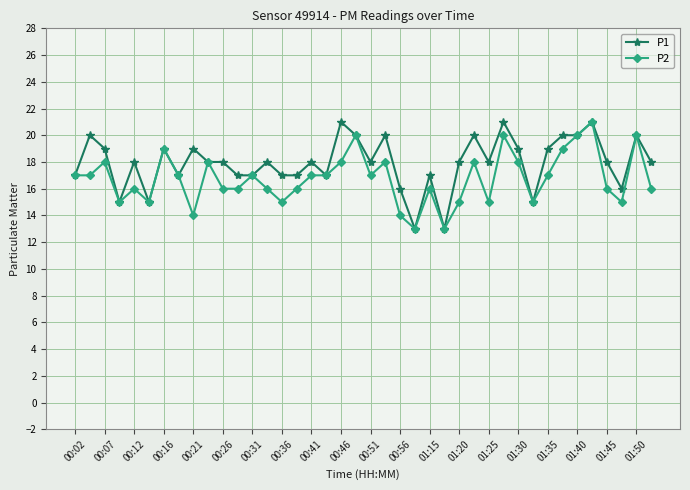

What is the maximum value shown in the chart?

21